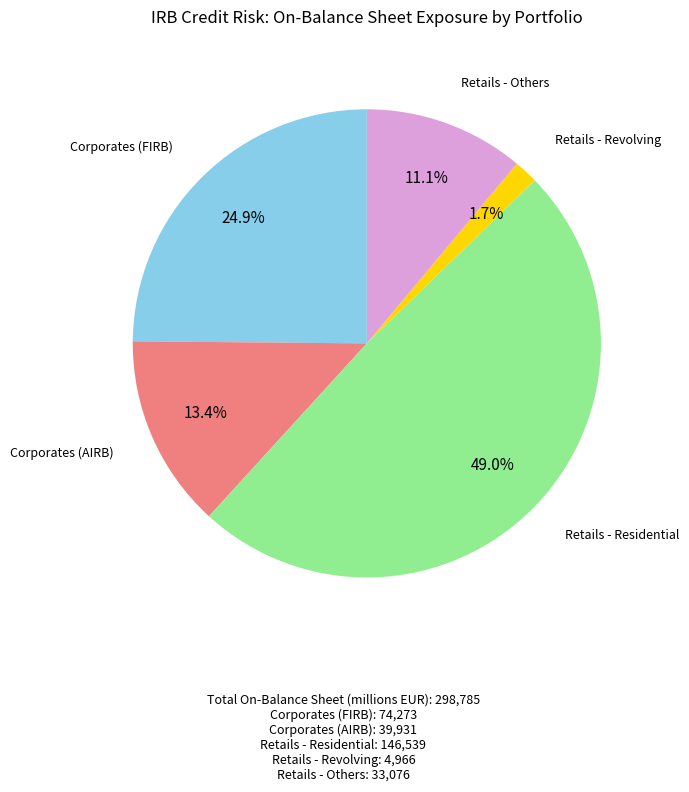

Does Corporates (AIRB) represent more than half of the total?

No